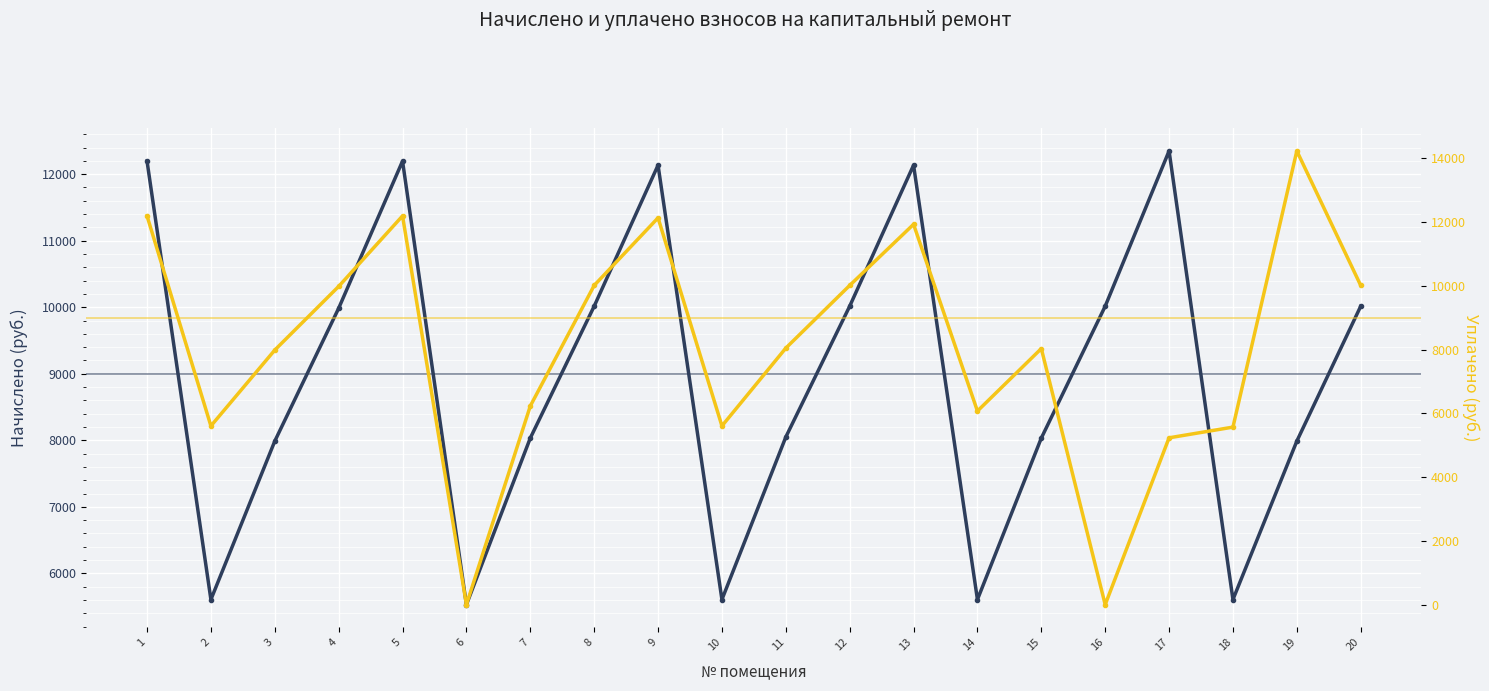

Which series has the largest total across all categories?

начислено